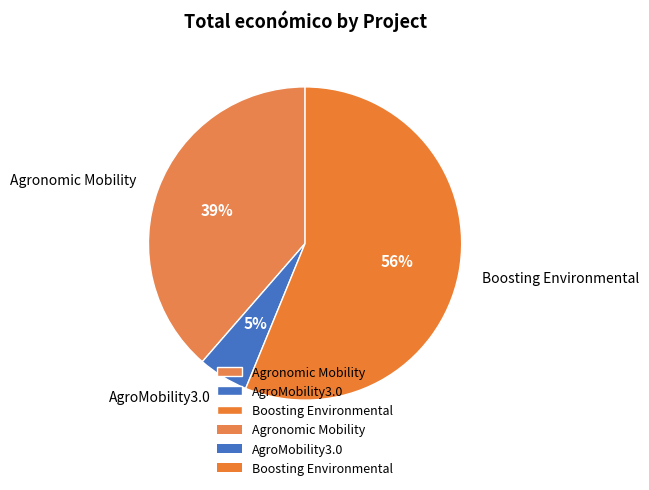

Is there any slice that represents more than half of the pie?

Yes